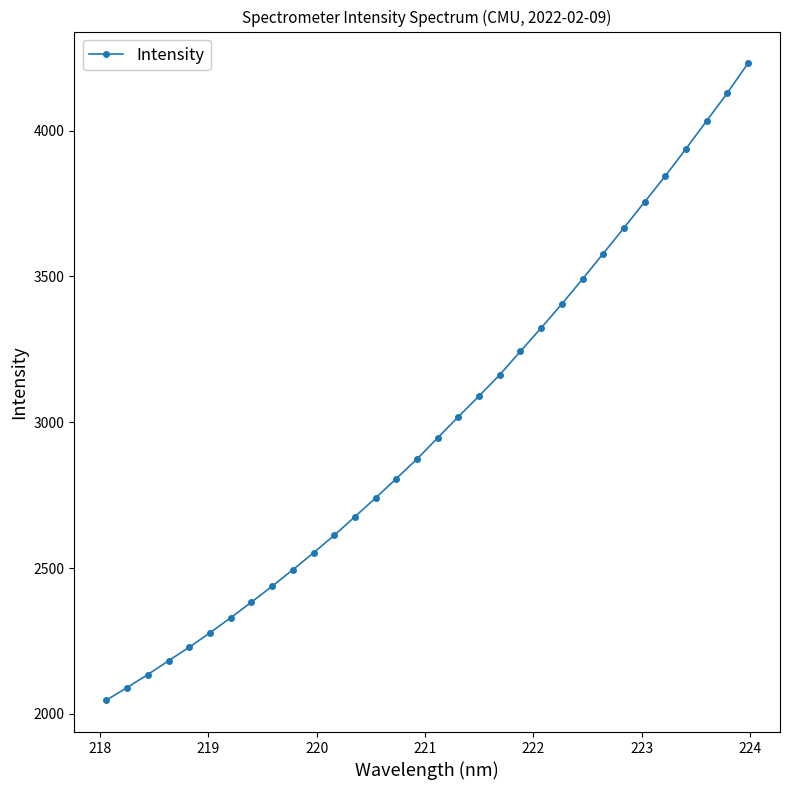

What is the average value?

2991.2